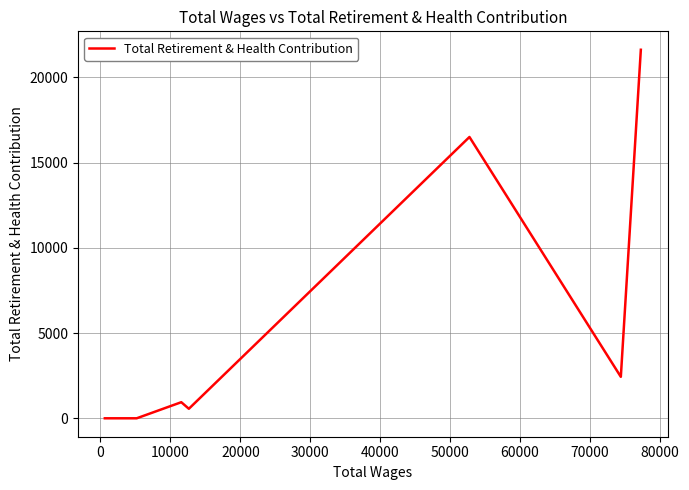

What is the greatest value displayed?

21621